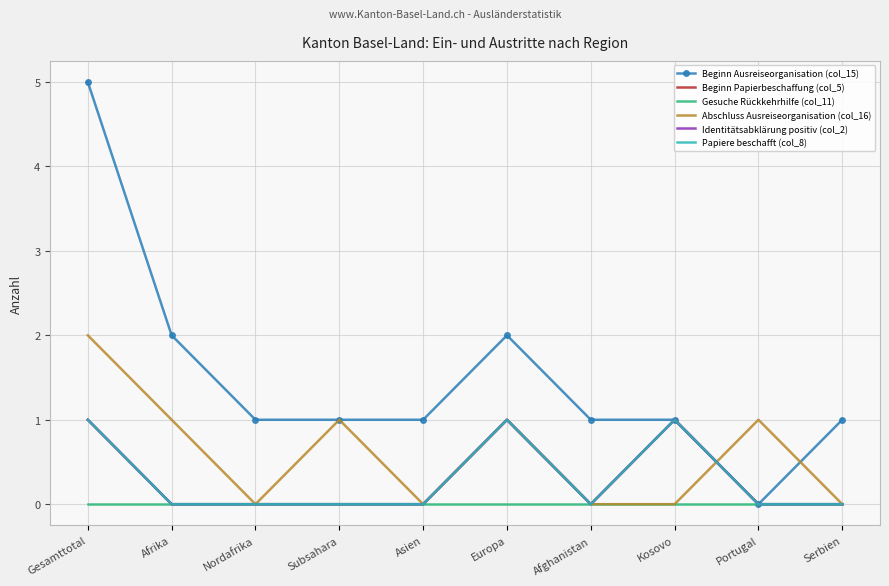

True or false: Papiere beschafft (col_8) and Gesuche Rückkehrhilfe (col_11) intersect in this chart.

False